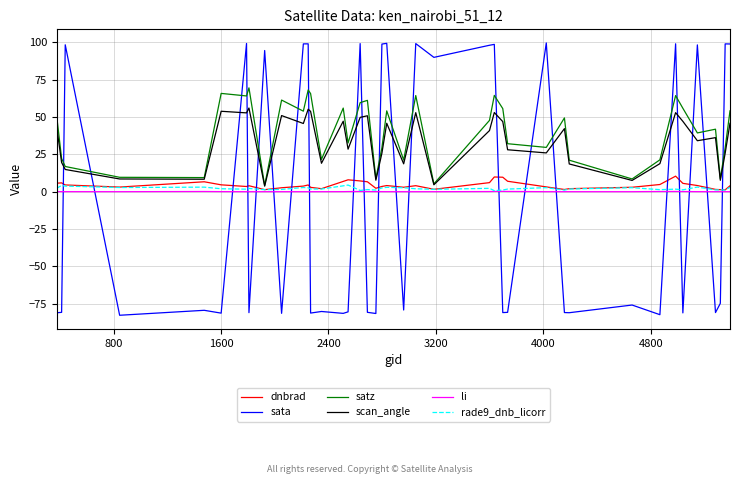

How many values in the scan_angle series exceed 40?

20